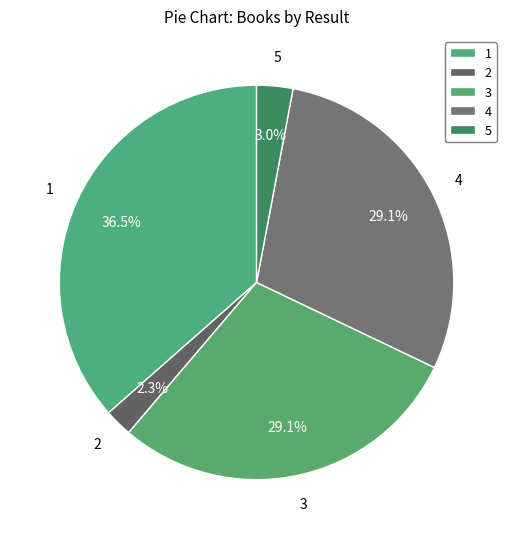

Between 3 and 2, which is larger?

3